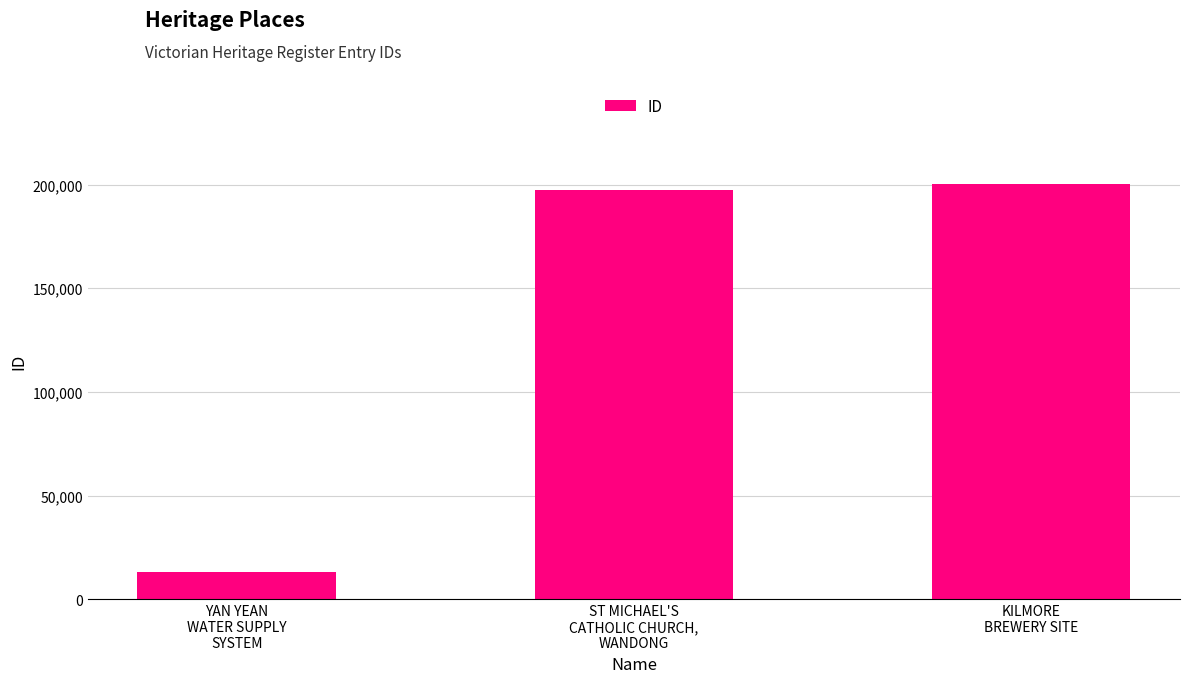

How many data points does each series have?

3